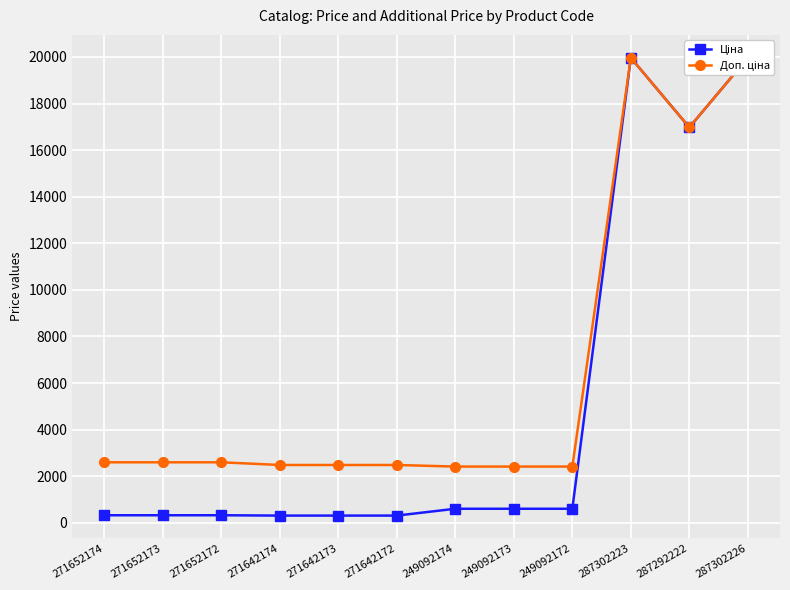

The value of Ціна at 249092174 is 603.7. True or false?

True